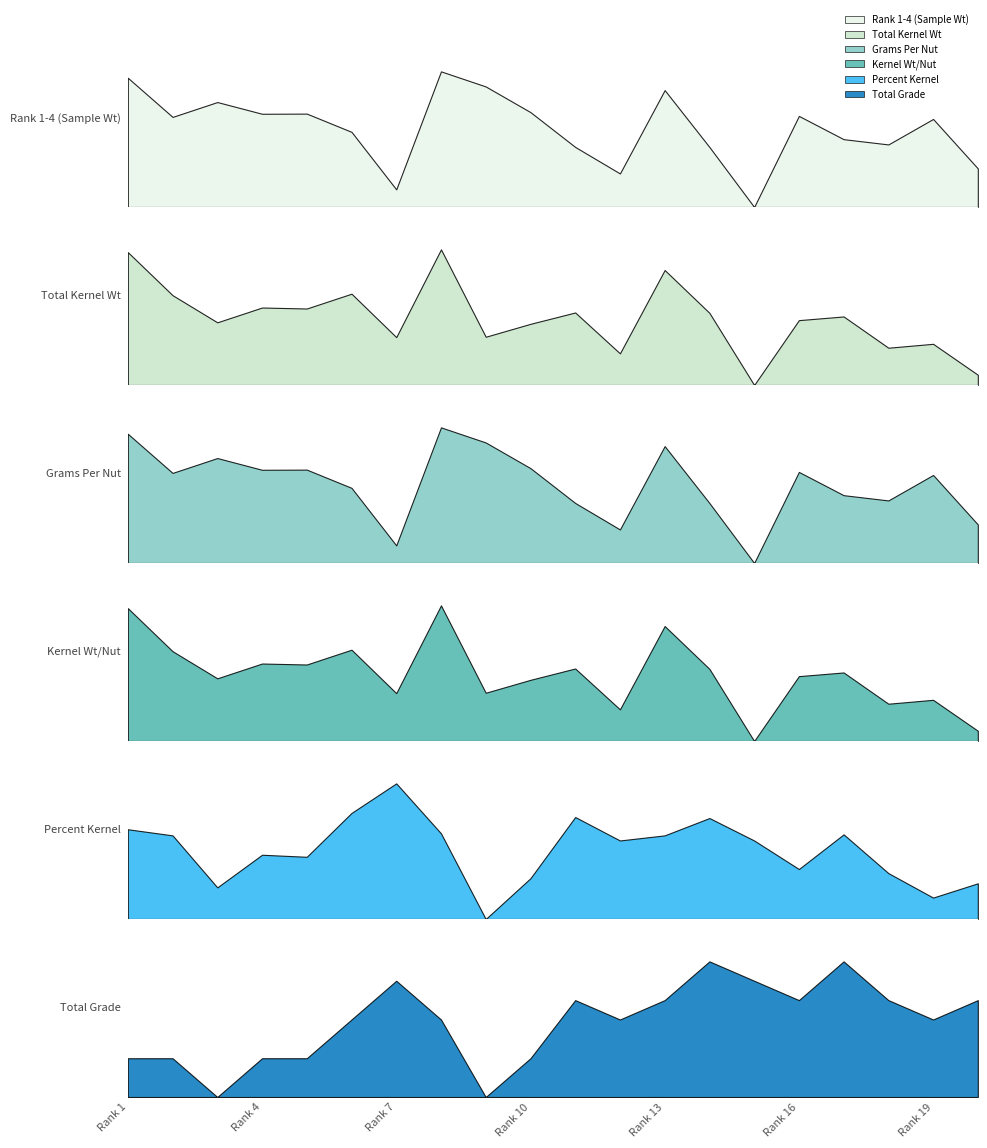

Count the number of categories in the chart.

20